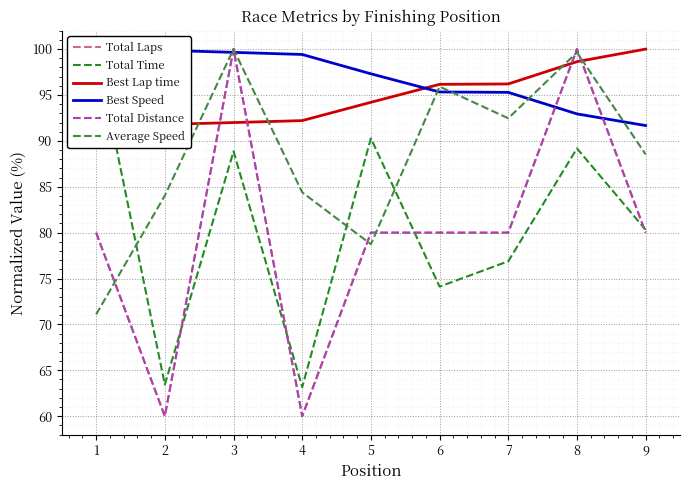

What is the difference between the Best Lap time values at 2 and 5?

2.4